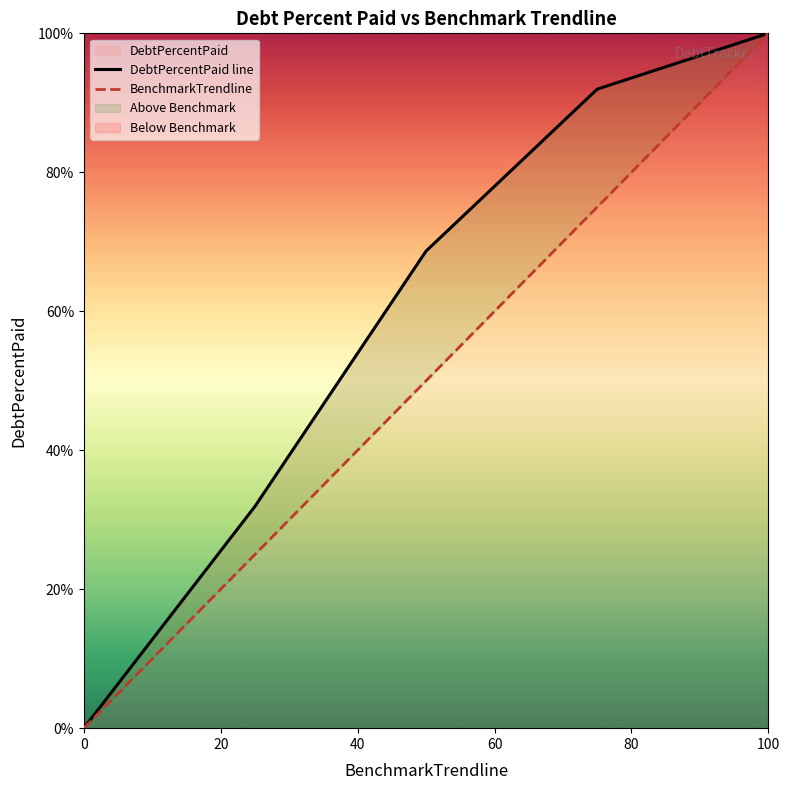

True or false: DebtPercentPaid line and BenchmarkTrendline cross at least once.

False